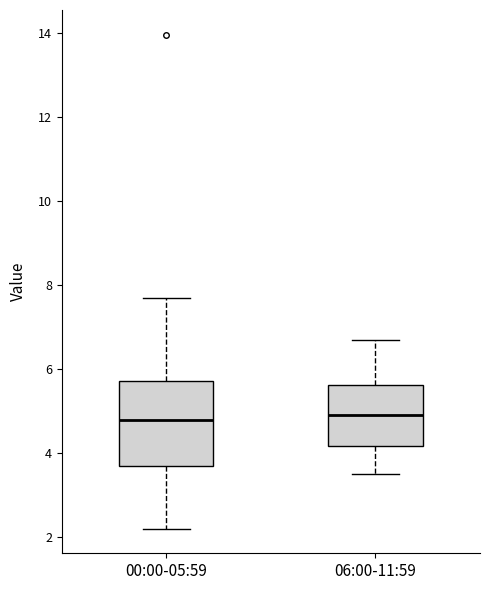

Reading left to right, read every box against the y-axis: the position of its median line, the range the box covers, and the ends of its whiskers. The values are not printed on the chart, so give them approximately, as read against the axis.

00:00-05:59: median 4.8, box 3.6 to 5.8, whiskers 2.2 to 7.8
06:00-11:59: median 5.0, box 4.2 to 5.6, whiskers 3.6 to 6.8